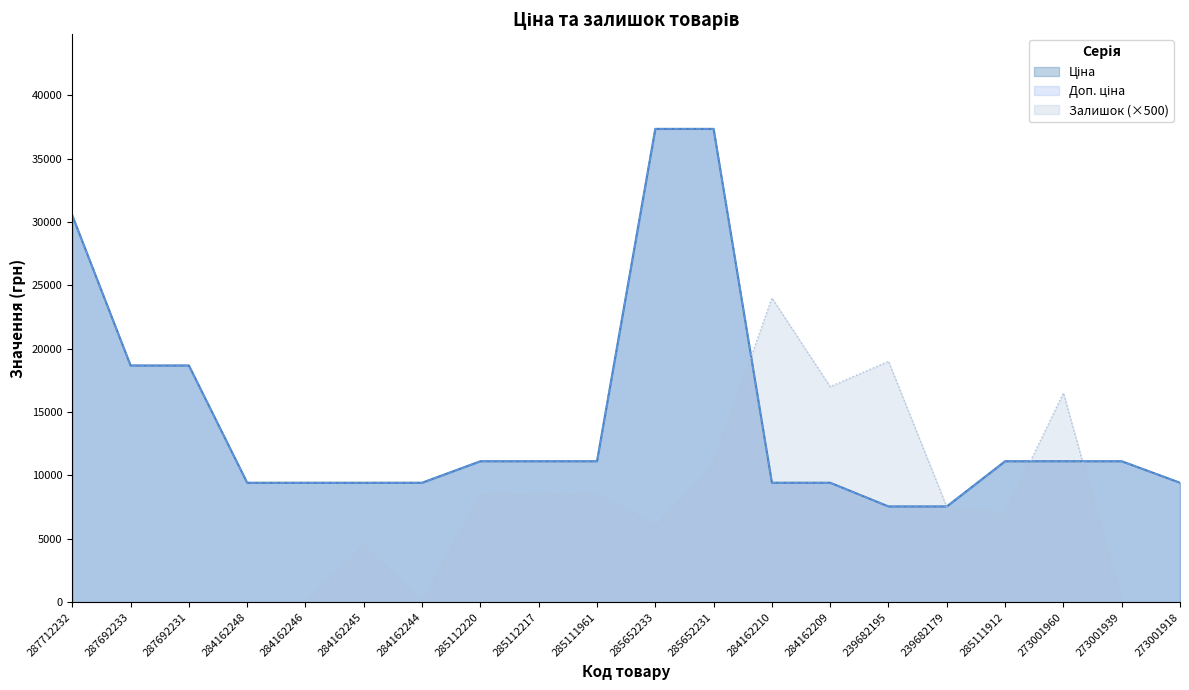

True or false: Залишок has more than 2 interior local peaks.

True